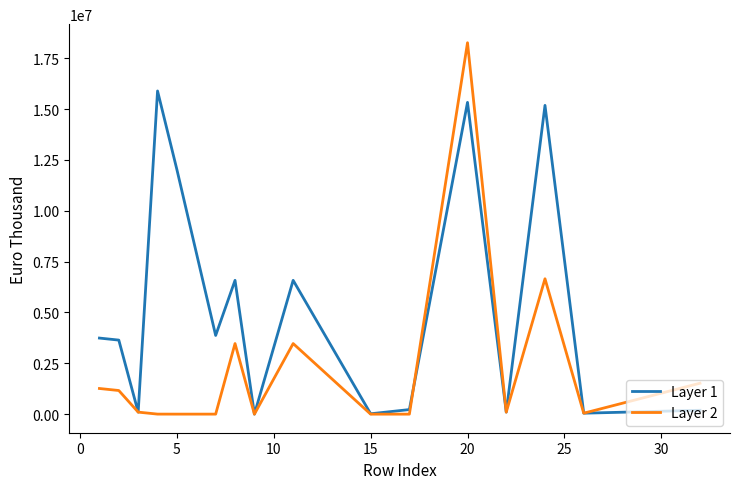

What is the greatest value displayed?

18257495